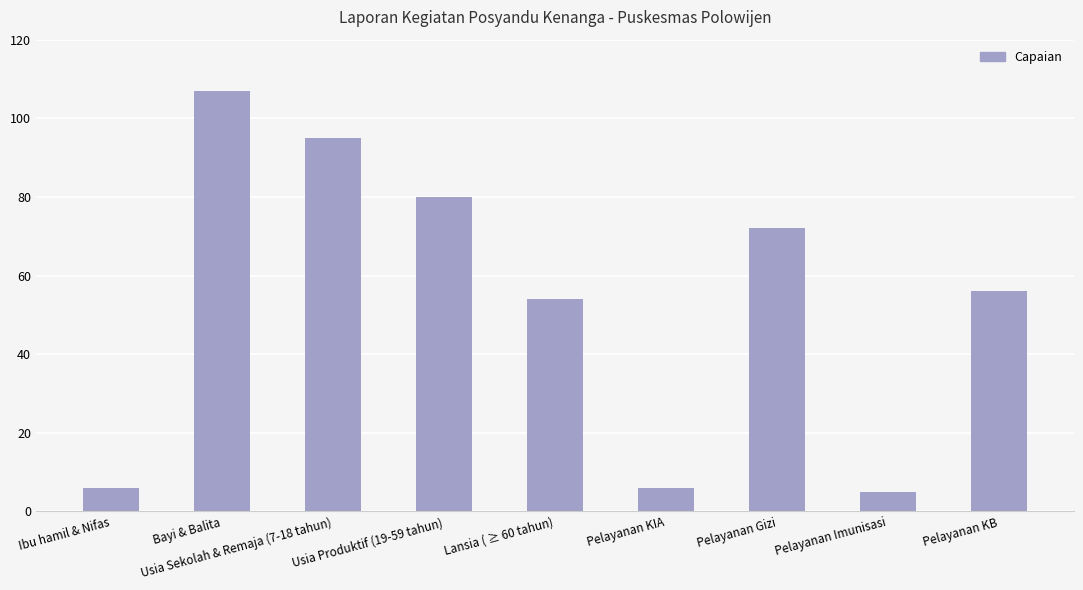

At which label does the data first exceed 56?

Bayi & Balita